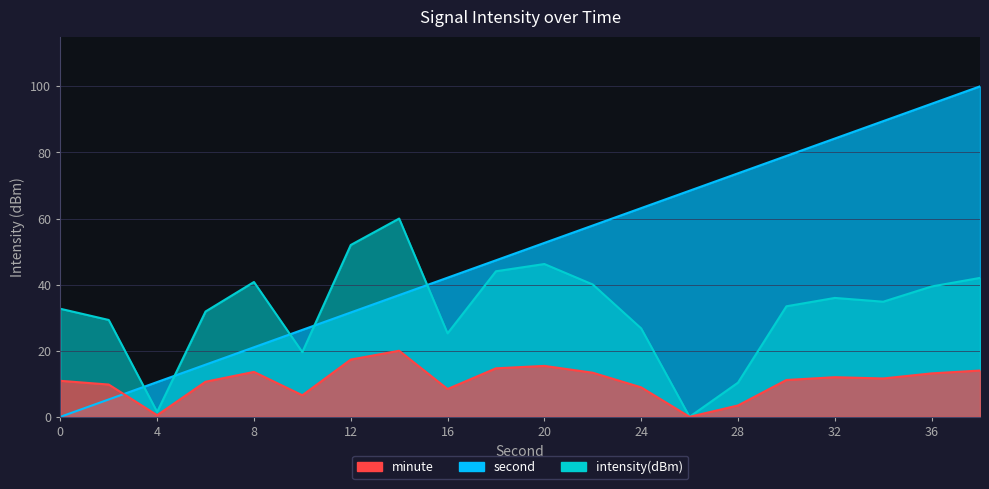

Which series has the largest range (max minus min)?

second